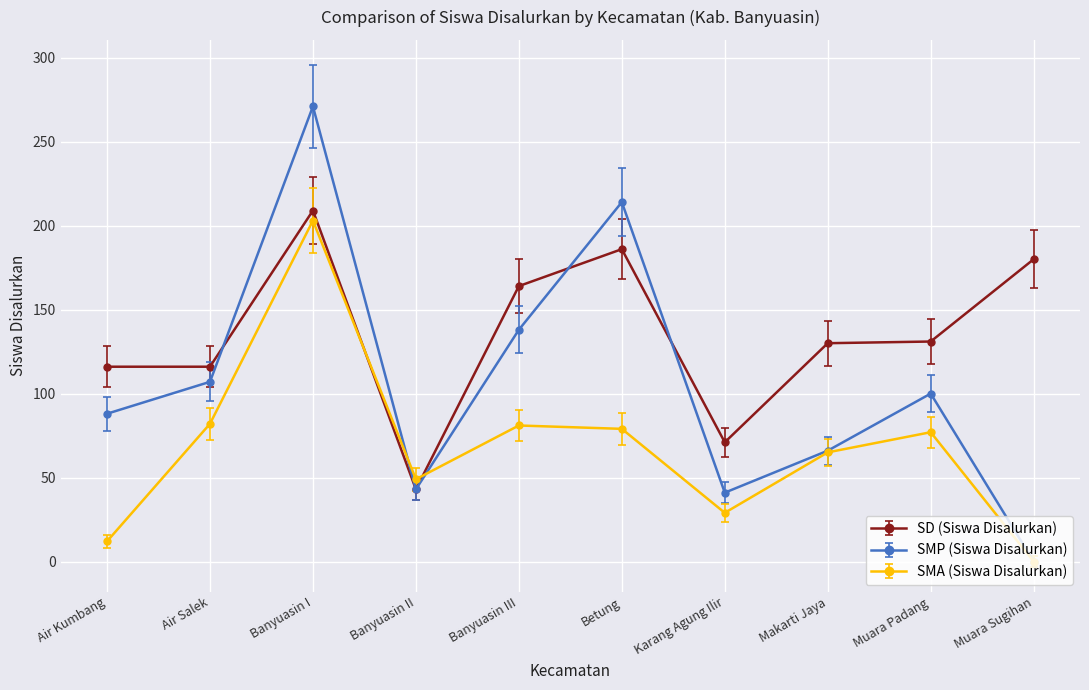

How many data points does each series have?

10